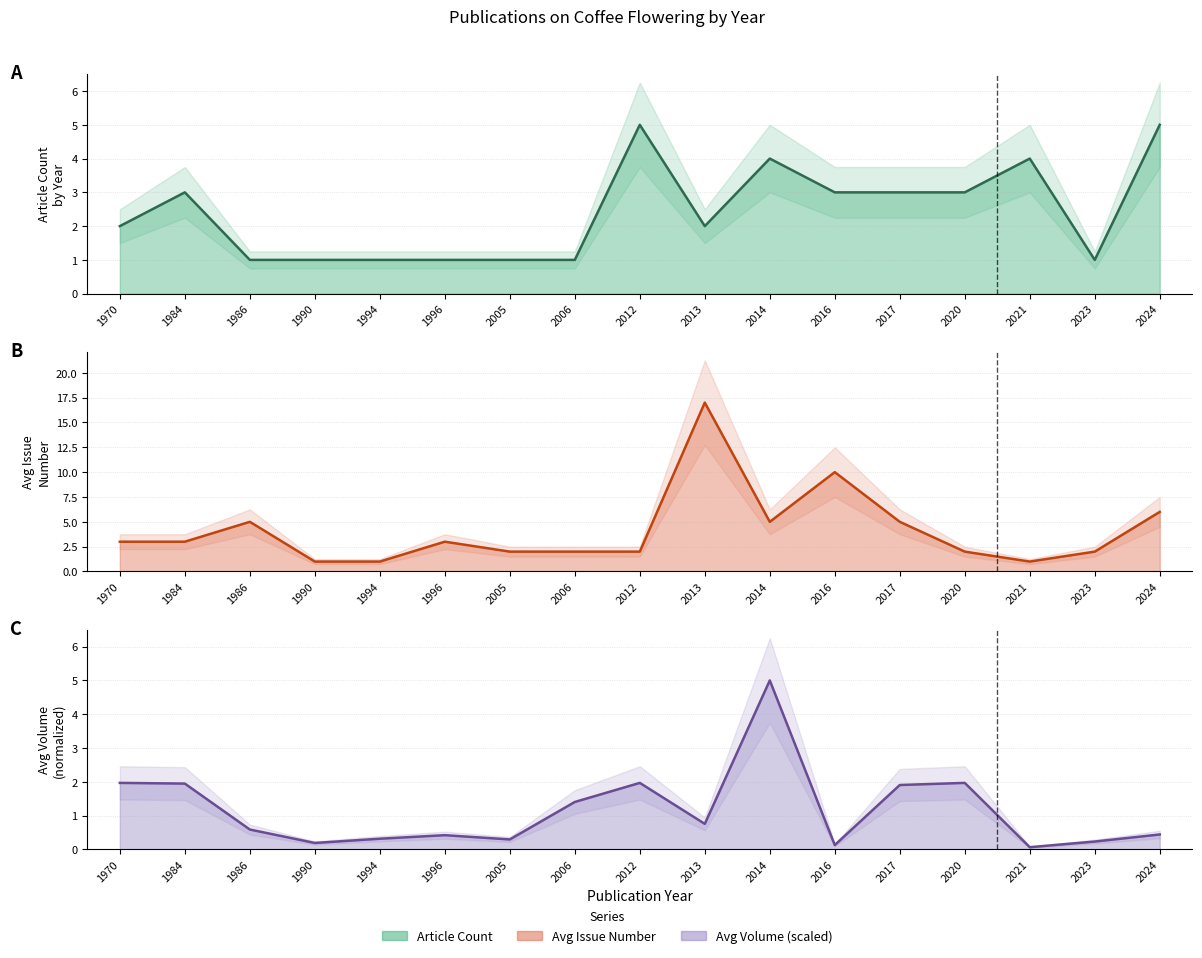

What is the difference between the maximum and minimum values in the Article Count series?

4.0